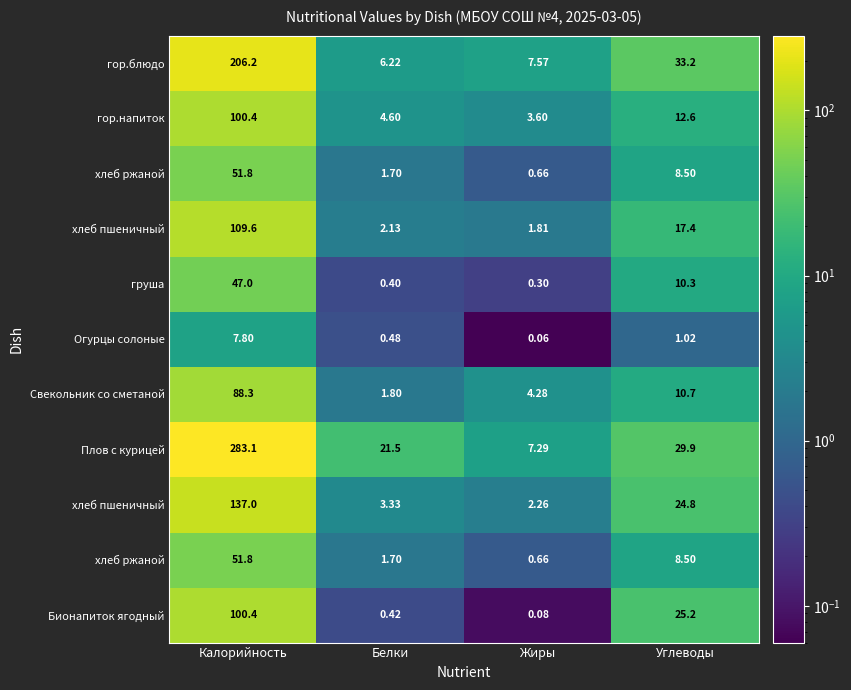

At which category is the sum across all series the highest?

Калорийность